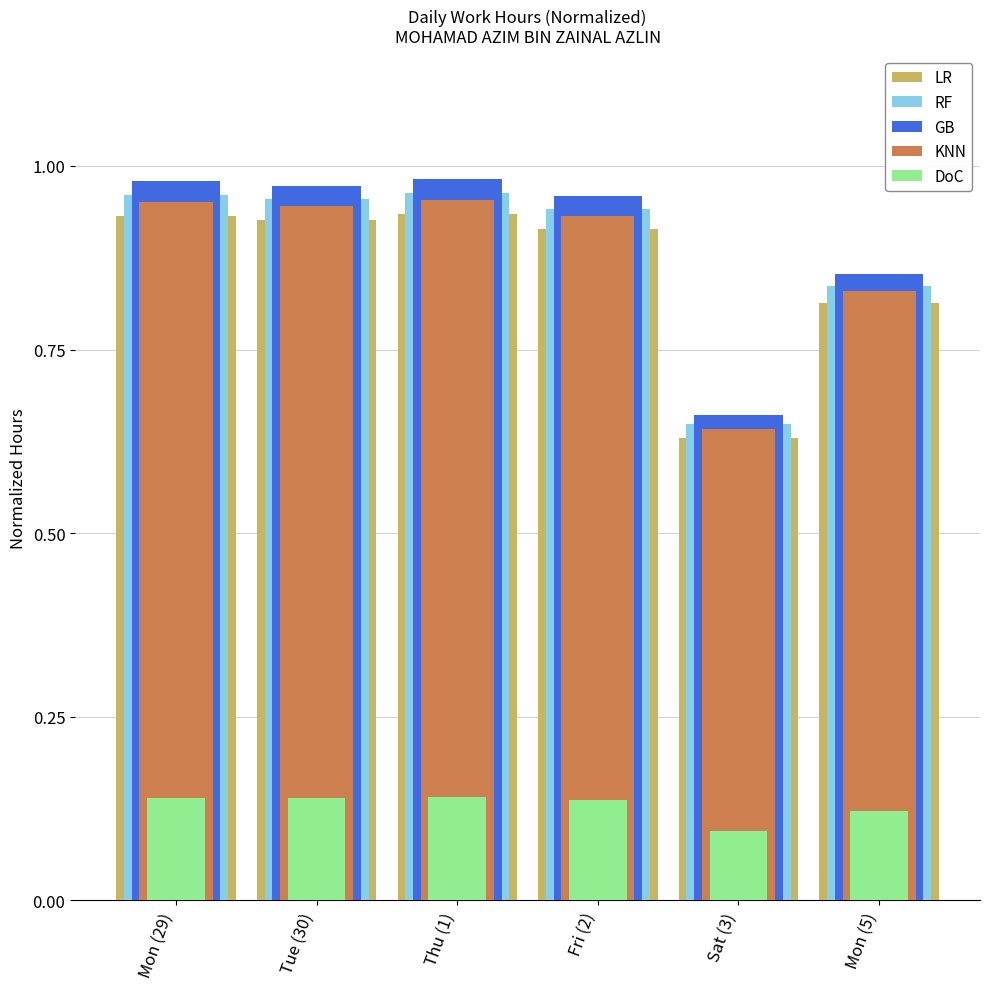

What is the label of the 4th bar from the left?

Fri (2)